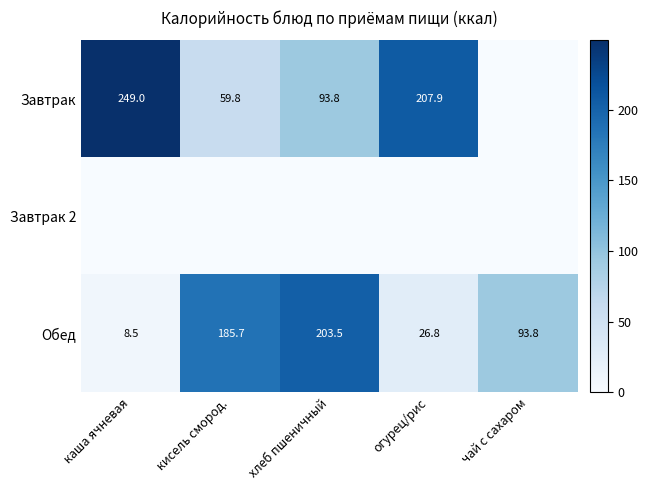

At how many categories does at least one series exceed 37?

5